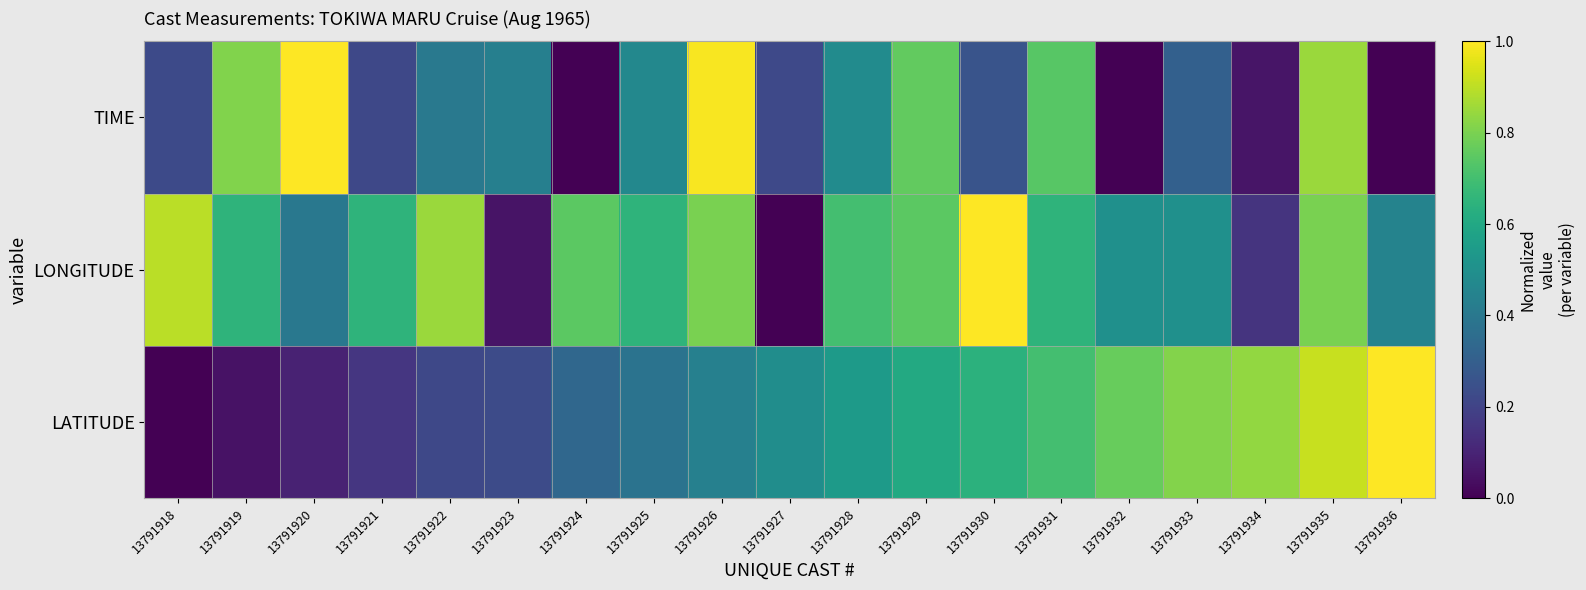

Reading left to right, list all the values displayed in this chart.

LATITUDE: 13791918=0.0	13791919=0.1	13791920=0.1	13791921=0.2	13791922=0.2	13791923=0.2	13791924=0.3	13791925=0.4	13791926=0.4	13791927=0.5	13791928=0.5	13791929=0.6	13791930=0.6	13791931=0.7	13791932=0.8	13791933=0.8	13791934=0.8	13791935=0.9	13791936=1.0
LONGITUDE: 13791918=0.9	13791919=0.6	13791920=0.4	13791921=0.6	13791922=0.9	13791923=0.1	13791924=0.7	13791925=0.6	13791926=0.8	13791927=0.0	13791928=0.7	13791929=0.7	13791930=1.0	13791931=0.6	13791932=0.5	13791933=0.5	13791934=0.1	13791935=0.8	13791936=0.4
TIME: 13791918=0.2	13791919=0.8	13791920=1.0	13791921=0.2	13791922=0.4	13791923=0.4	13791924=0.0	13791925=0.5	13791926=1.0	13791927=0.2	13791928=0.5	13791929=0.8	13791930=0.3	13791931=0.7	13791932=0.0	13791933=0.3	13791934=0.1	13791935=0.9	13791936=0.0